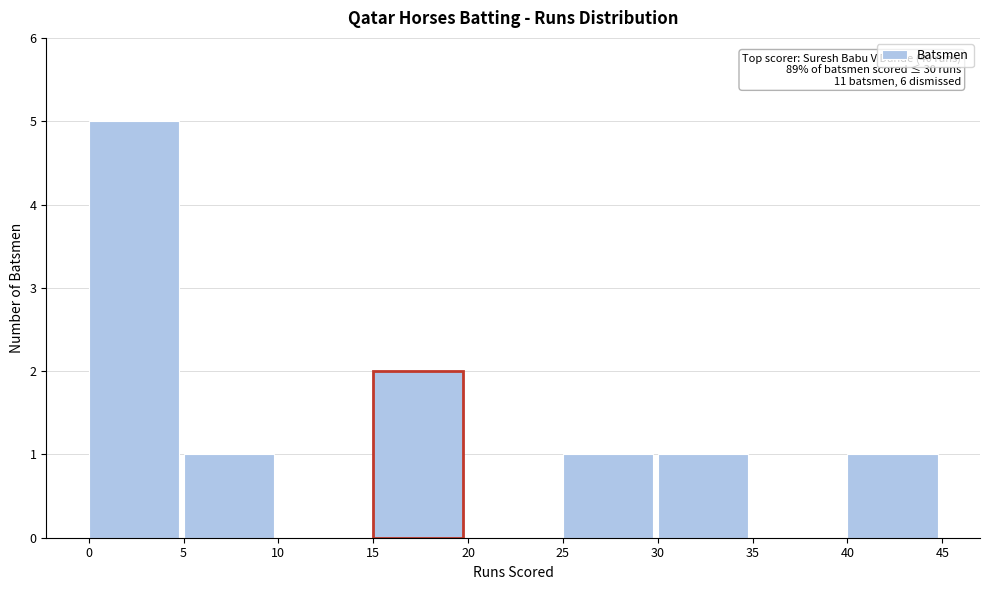

Which range on the x-axis has the tallest bar?

0 to 5